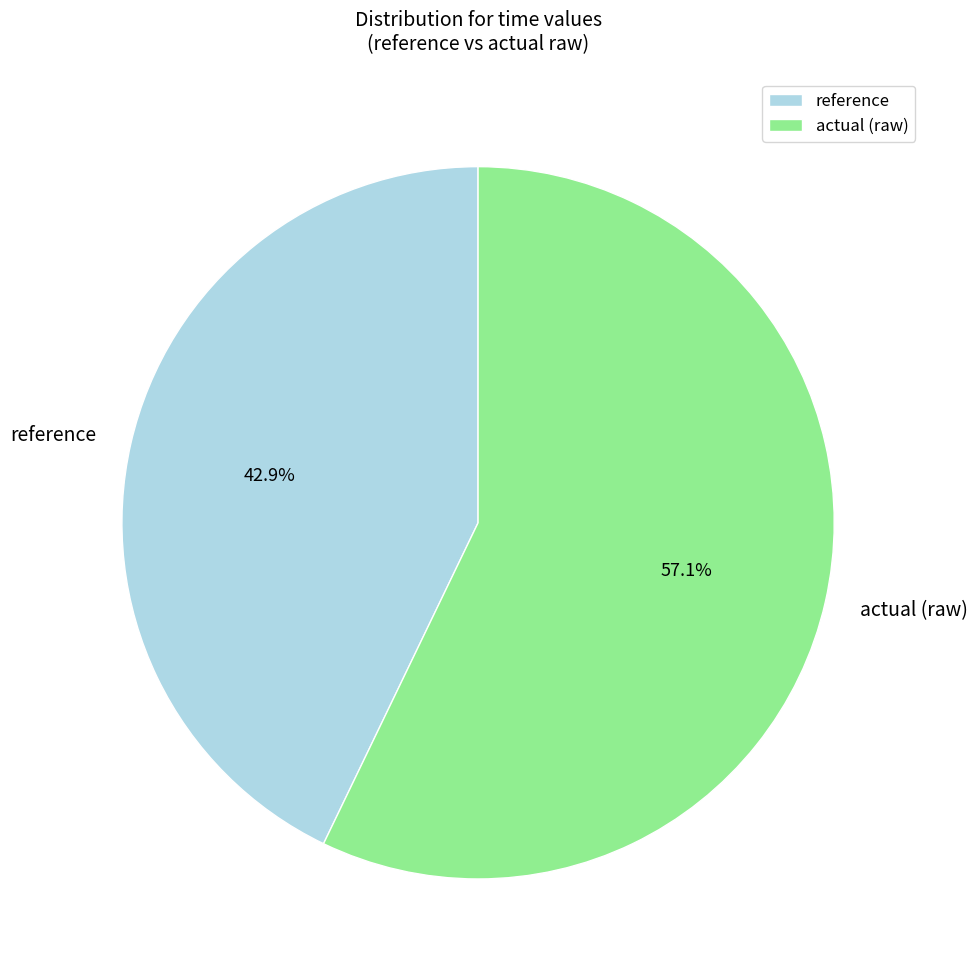

What is the ratio of the value at reference to the value at actual (raw)?

0.8